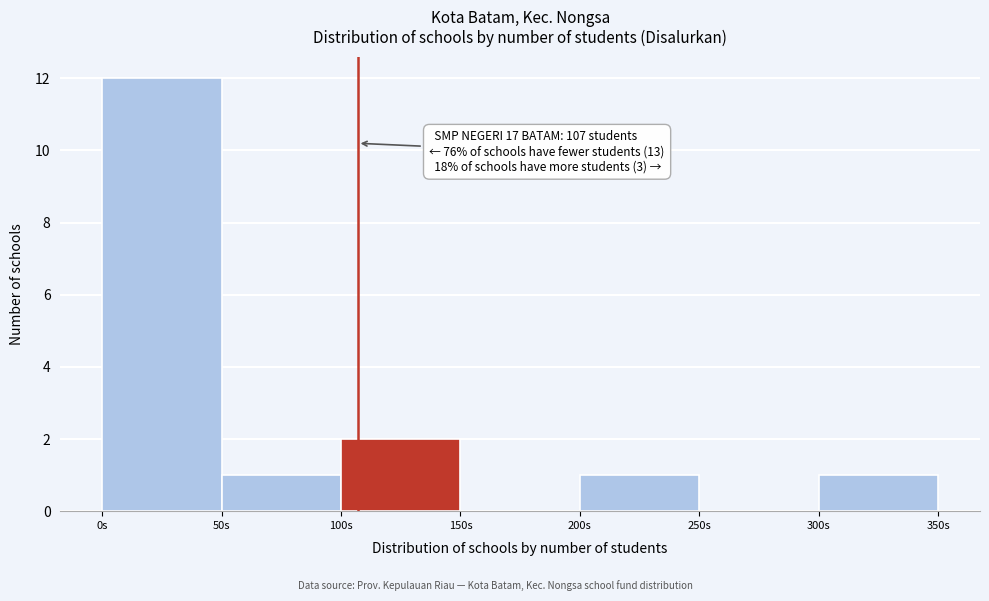

Which range on the x-axis has the tallest bar?

0 to 50